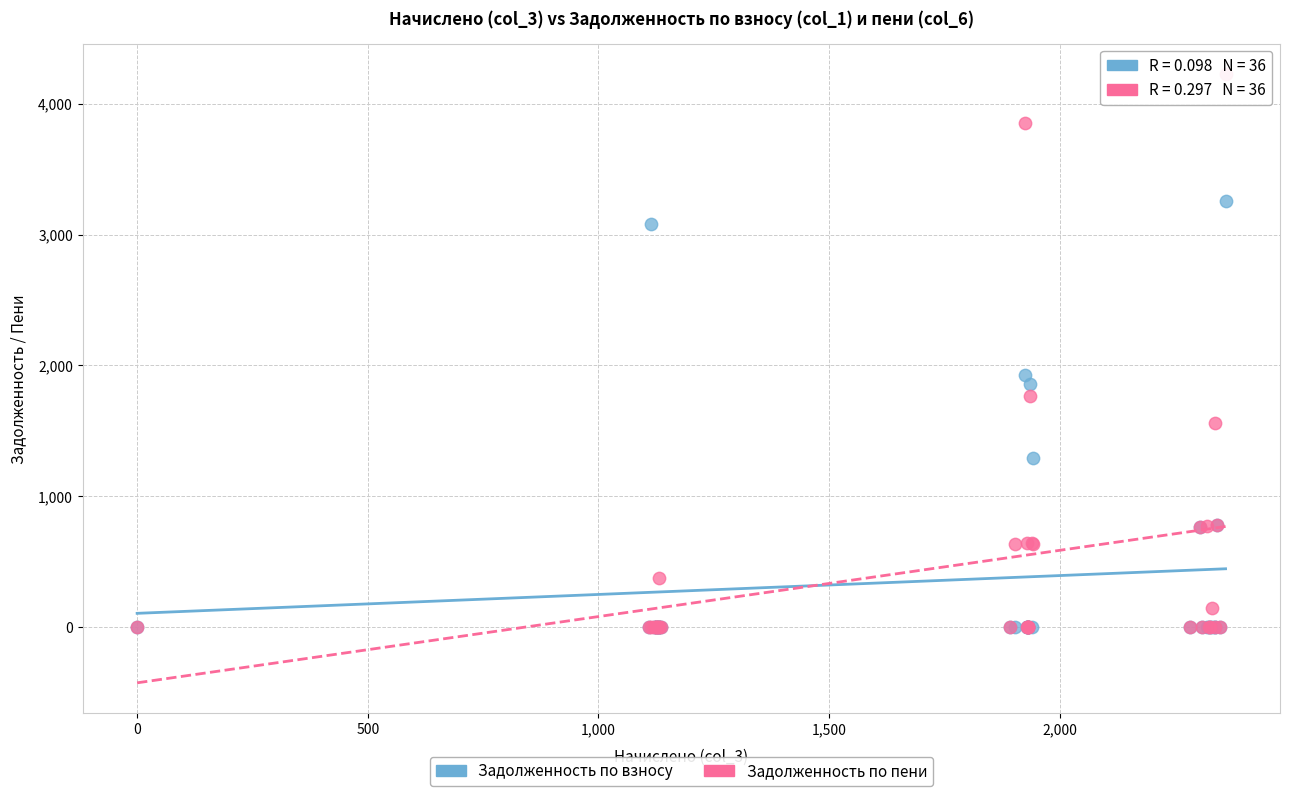

Which series contains the highest Y value?

Задолженность по пени